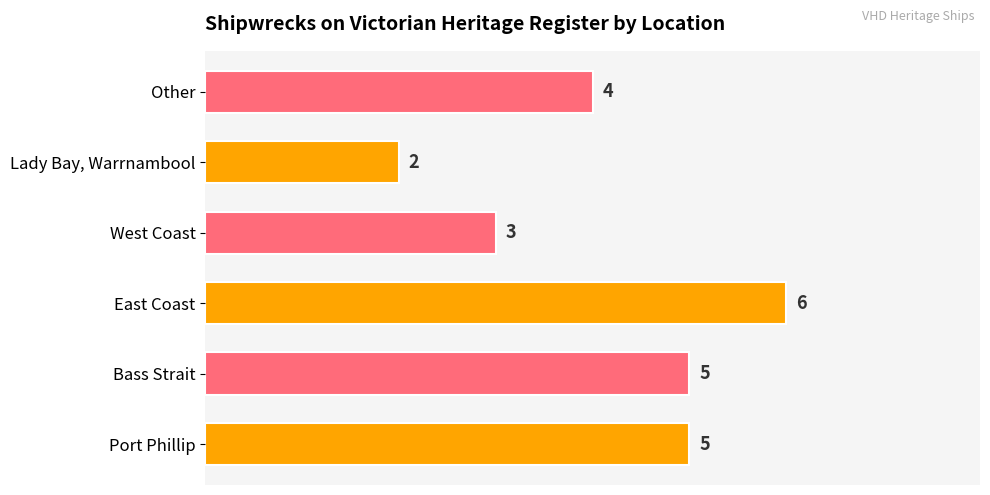

Is it true that the value at Port Phillip is 2?

False